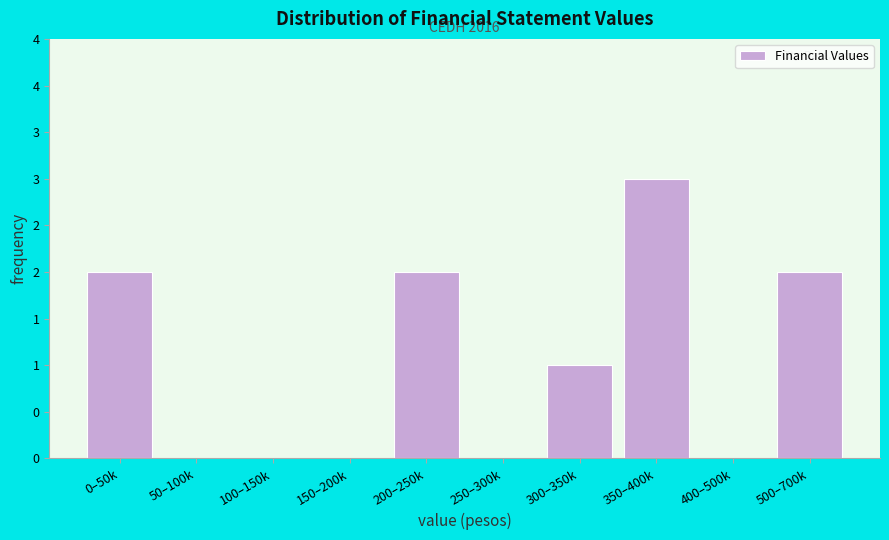

Are the bars horizontal?

No